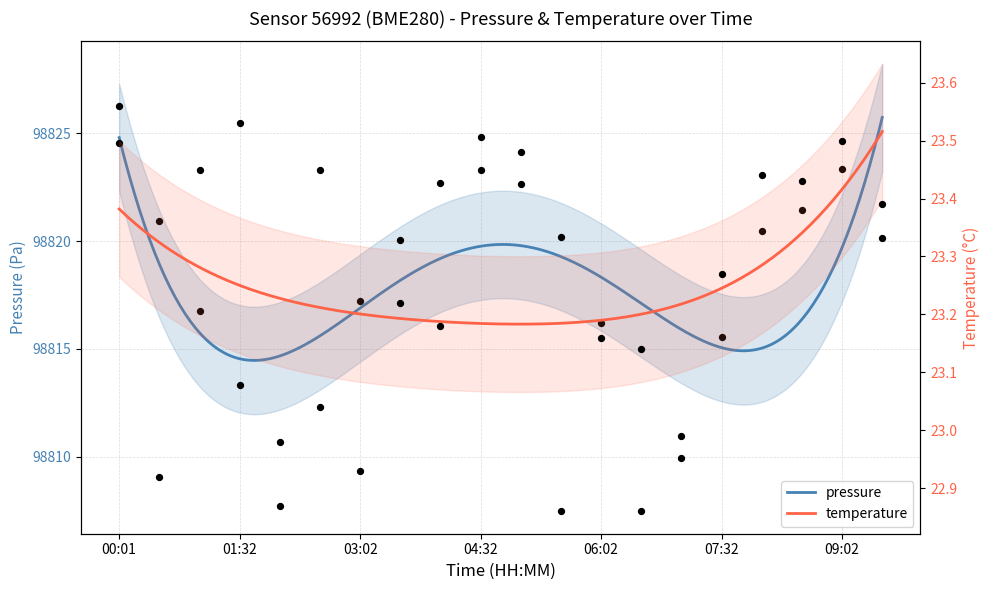

Is the value of pressure at 02:32 greater than the value of temperature at 09:32?

Yes